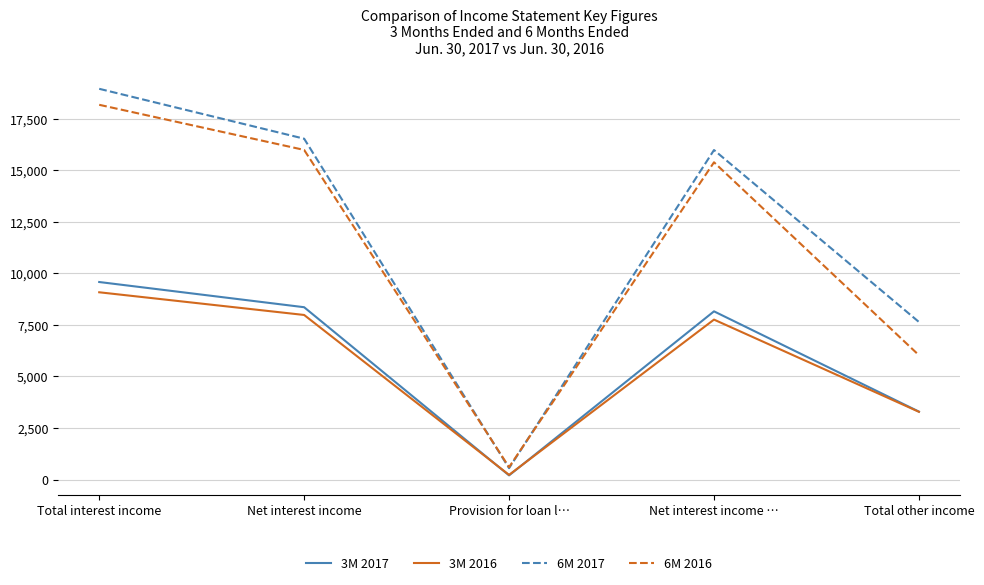

Which category has the highest value across all series?

Total interest income